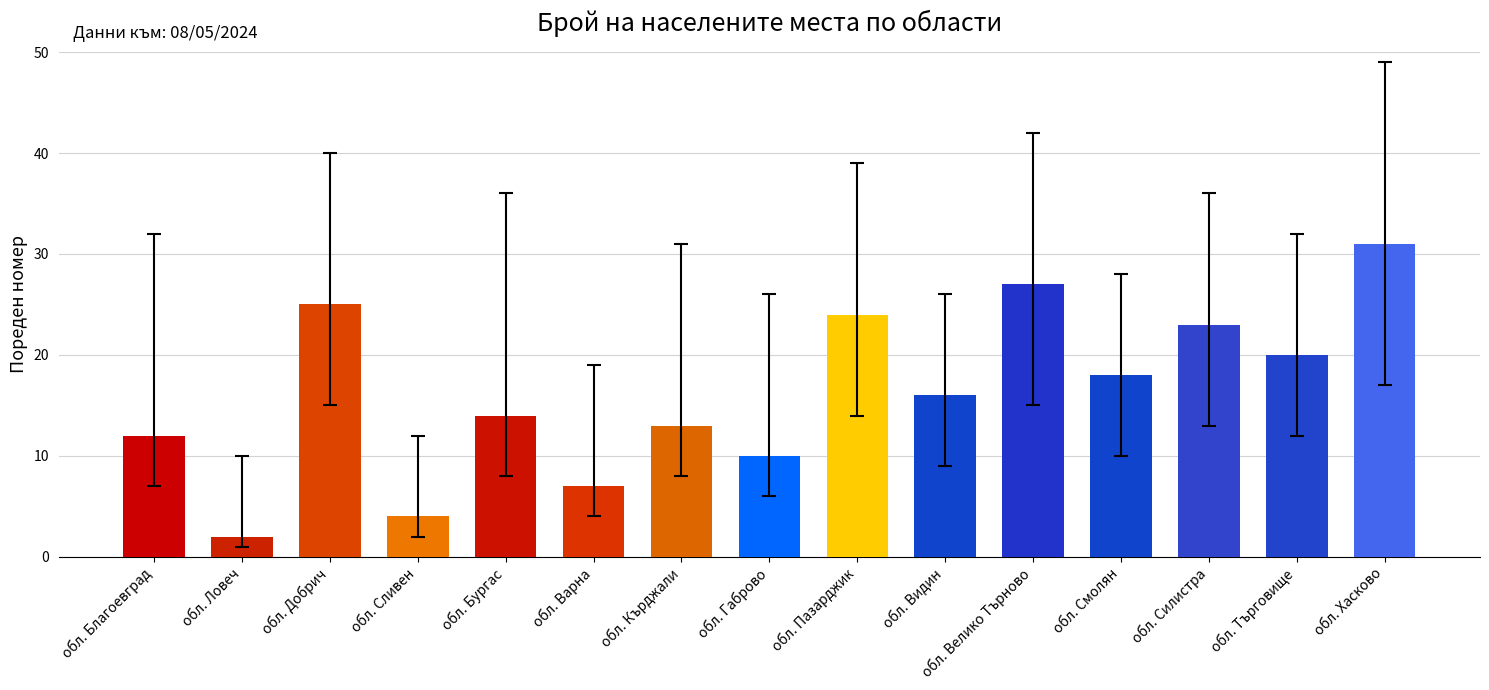

What is the sum of all values?

246